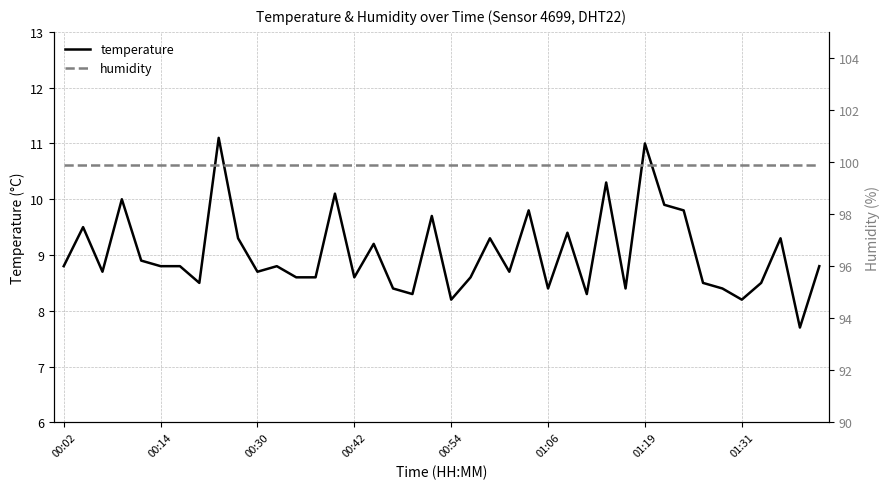

Is it true that humidity equals 99.9 at 38?

True